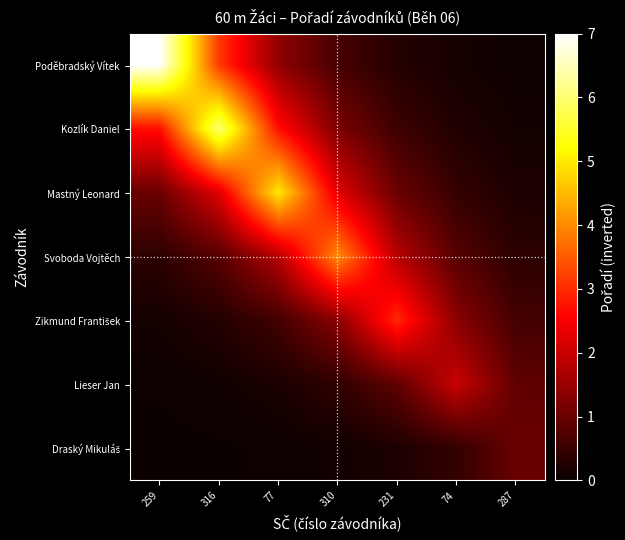

What is the difference between the highest and lowest values at 316?

6.0